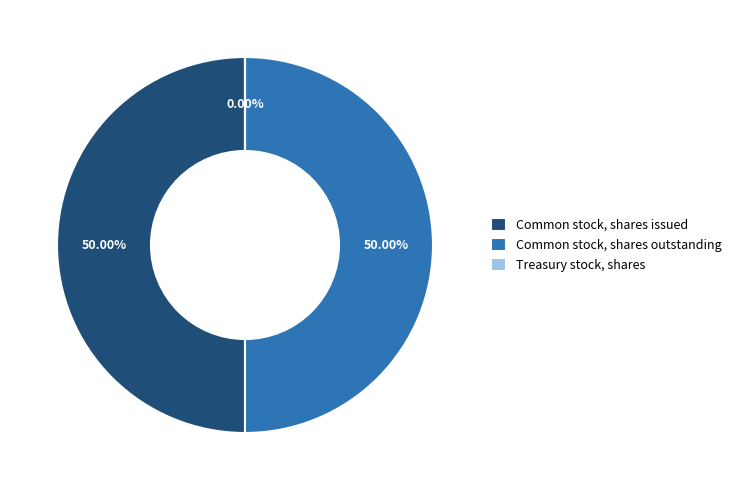

What is the largest slice in the pie chart?

Common stock, shares issued